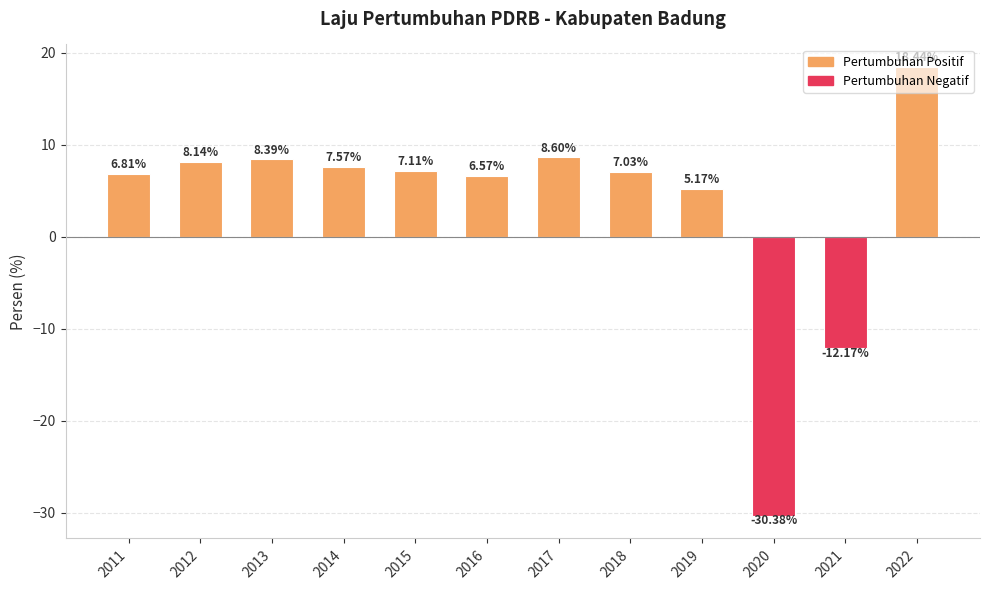

The chart shows a value of 6.6 at 2016. True or false?

True